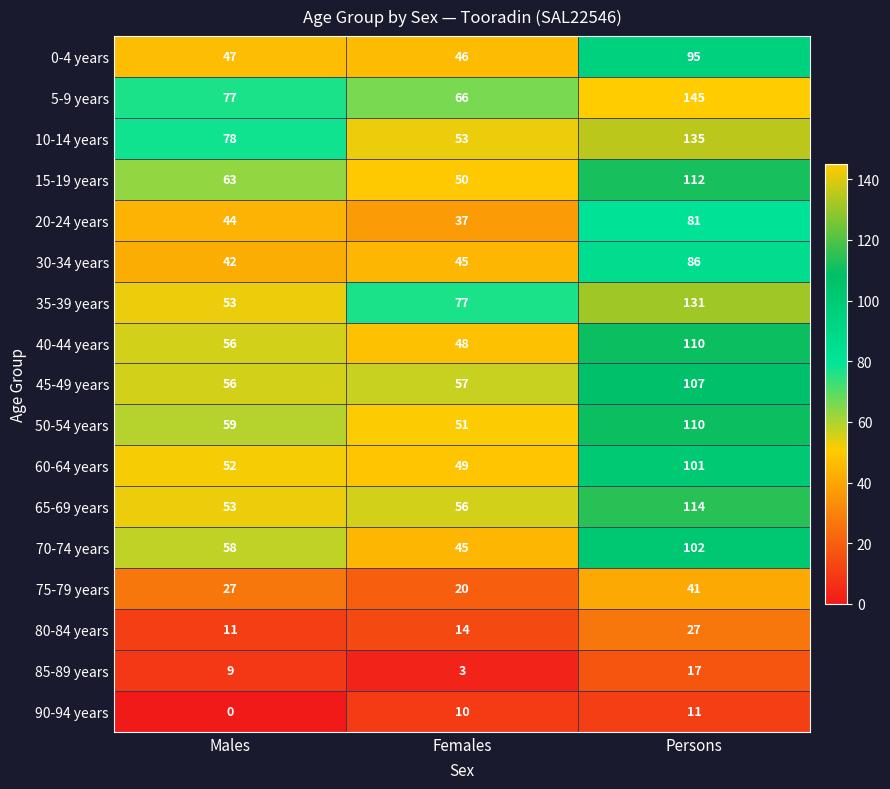

True or false: 5-9 years has a value of 145 at Persons.

True